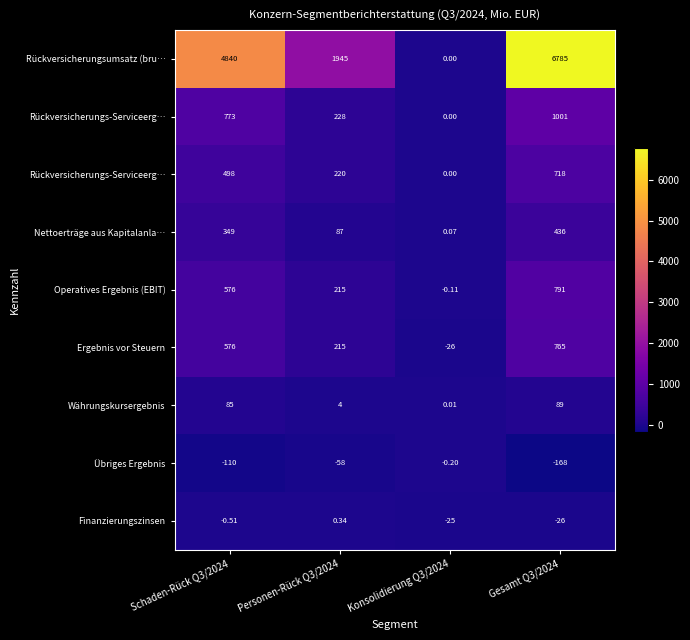

Which has a higher value, Personen-Rück Q3/2024 or Schaden-Rück Q3/2024?

Schaden-Rück Q3/2024